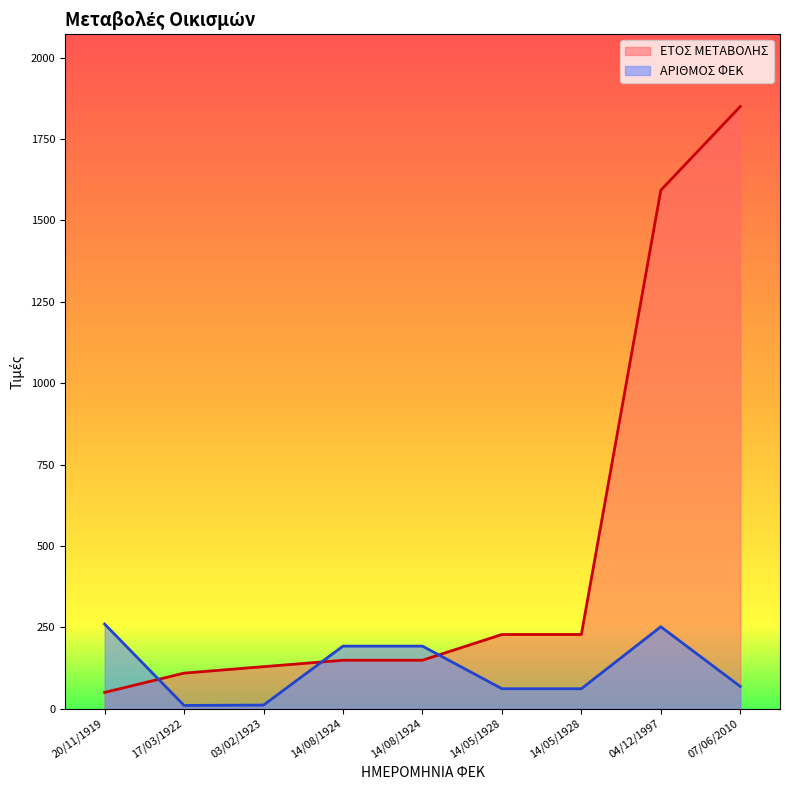

What is the value of the ΑΡΙΘΜΟΣ ΦΕΚ point at the 5th from the left?

192.2